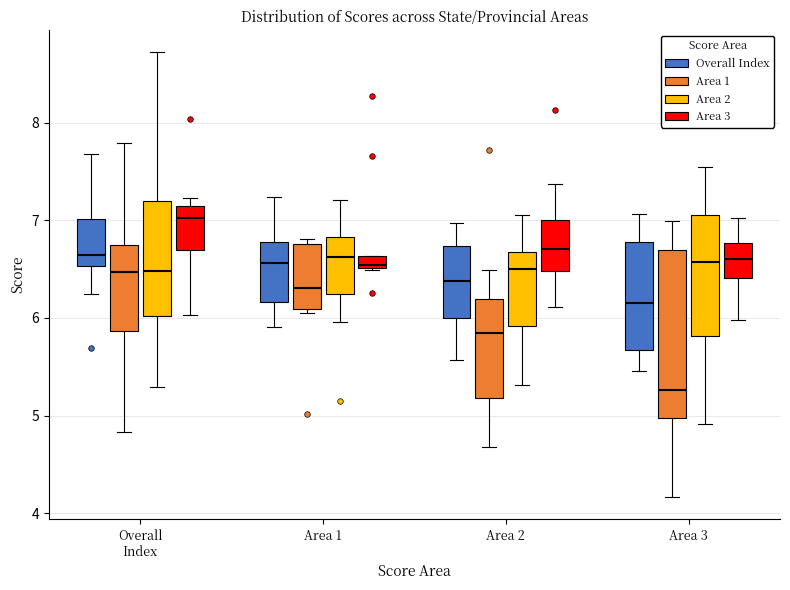

Which box has the lowest median line?

Area 3 (Area 1)